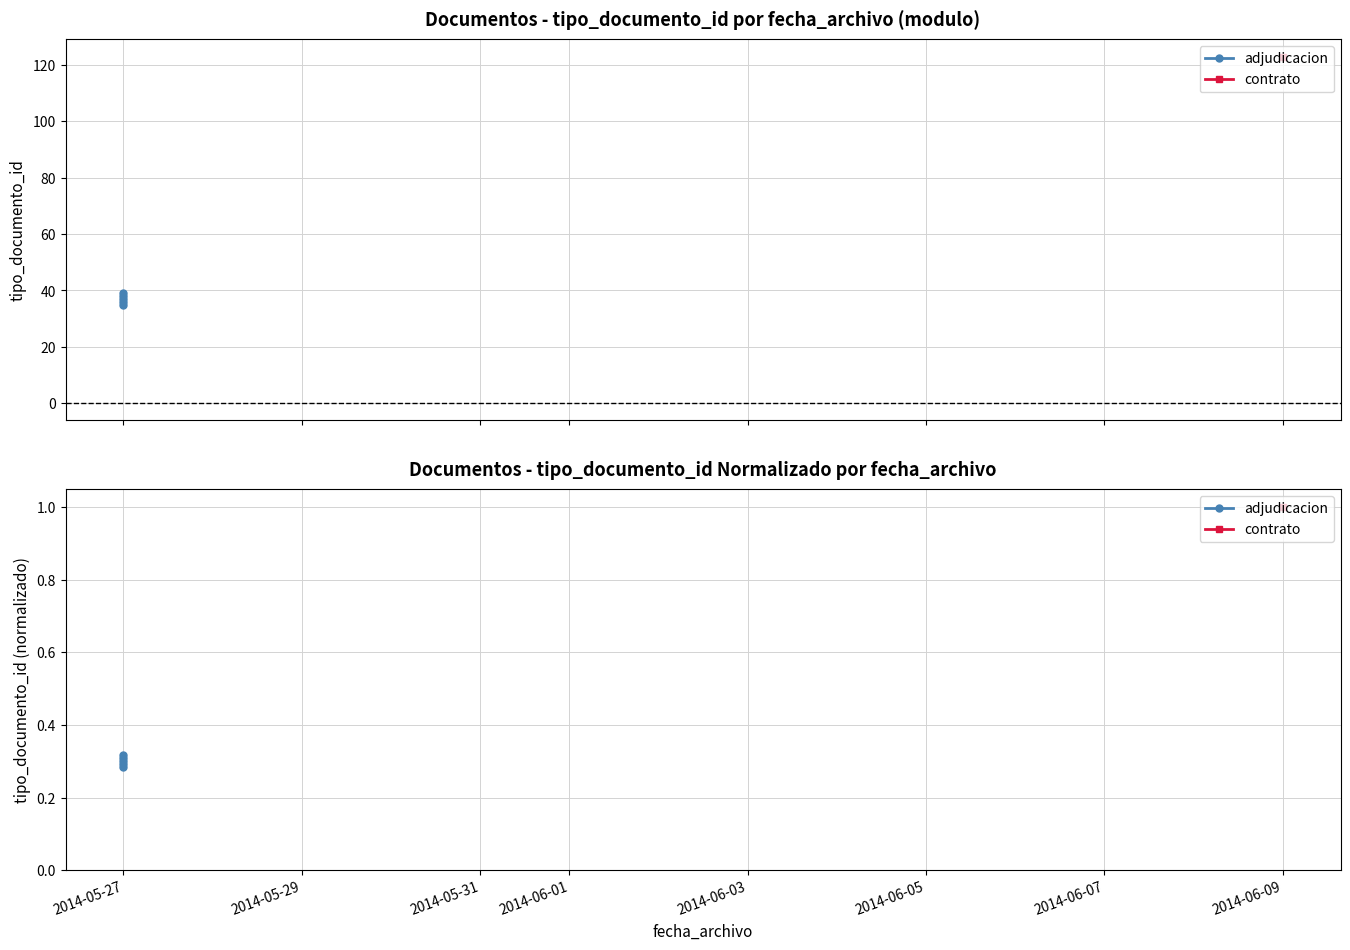

True or false: the data shows 0.5 at 2014-05-27.

False